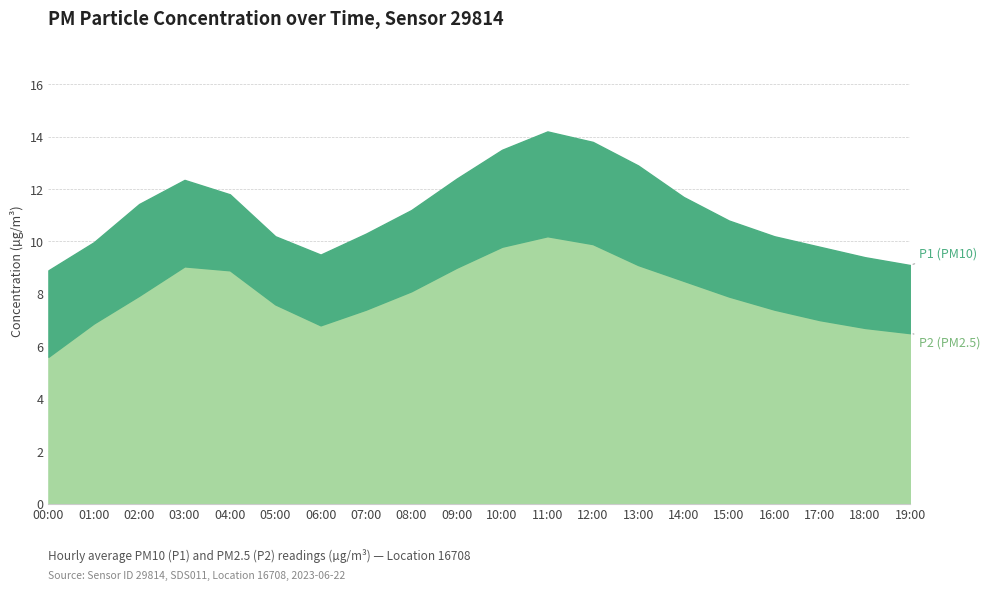

Which category has the highest value in the P2 series?

11:00